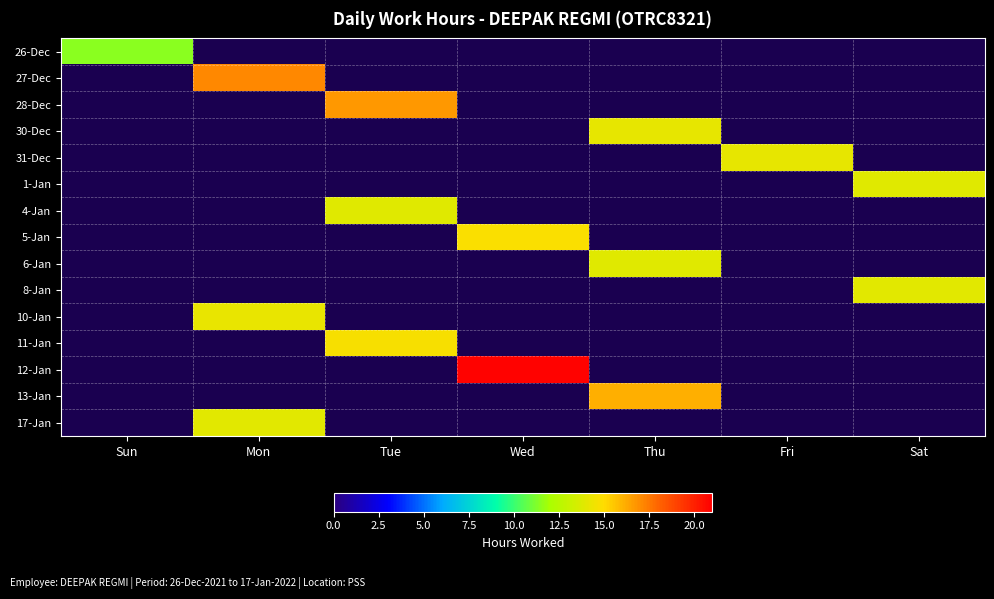

At how many categories does at least one series exceed 16?

4